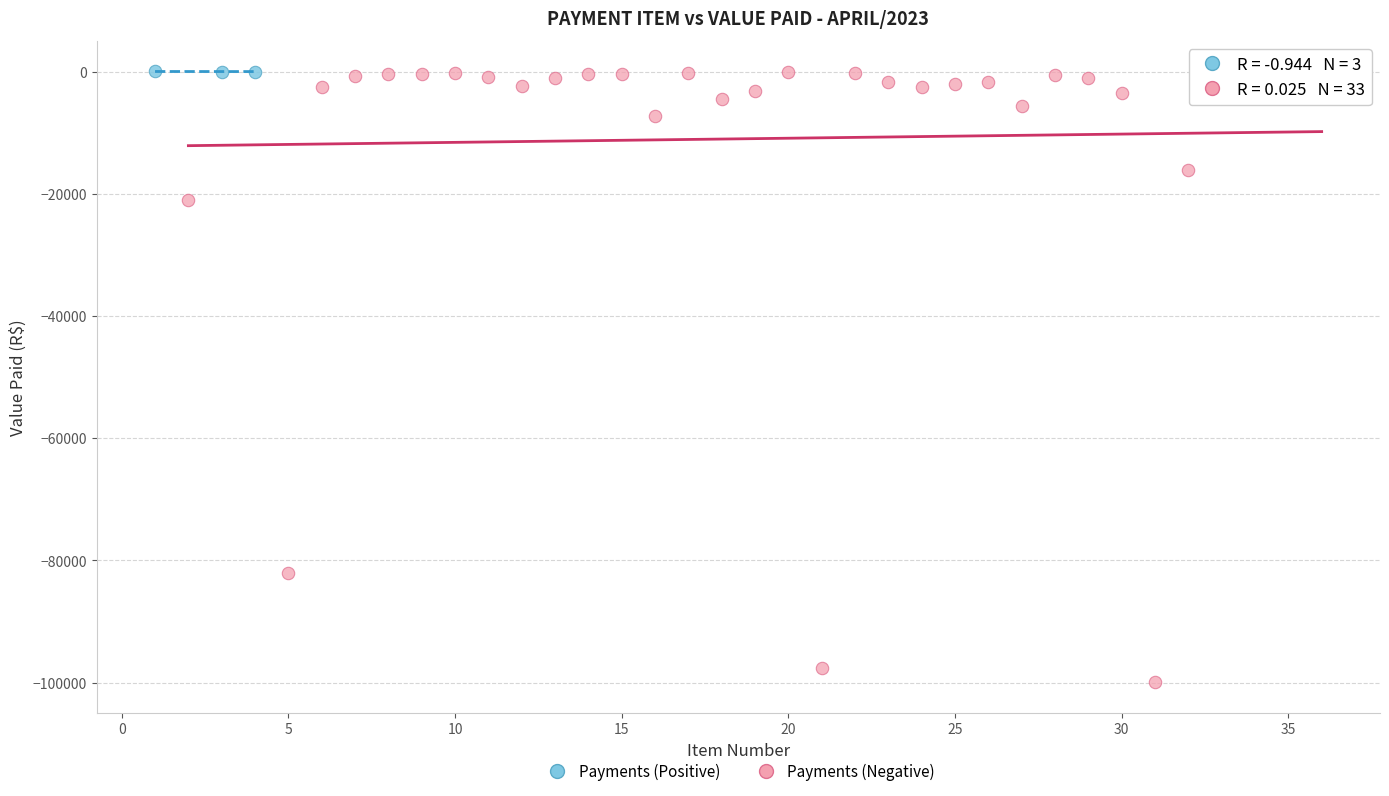

Which series has the widest spread of Y values?

Payments (Negative)